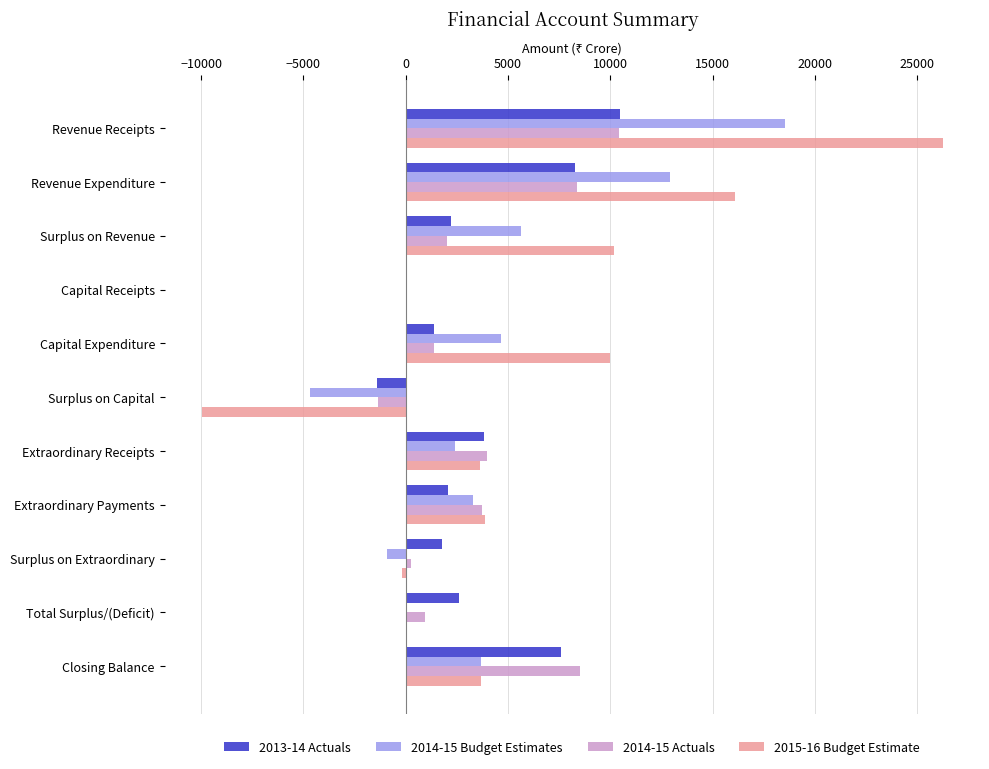

True or false: 2014-15 Budget Estimates has a value of 3697.0 at Closing Balance.

True